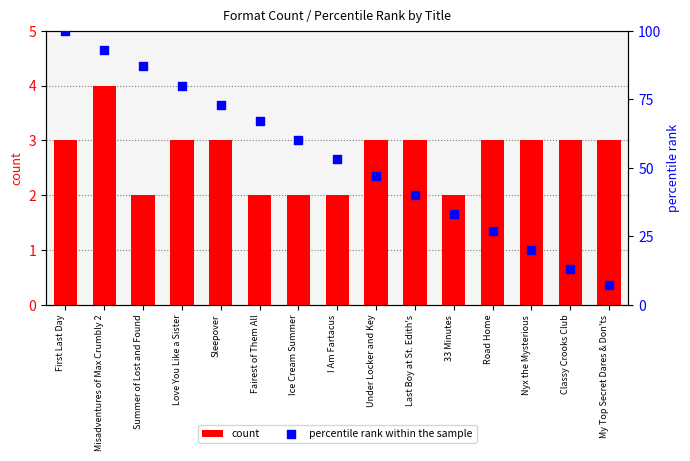

Which series reaches the maximum Y coordinate?

percentile rank within the sample